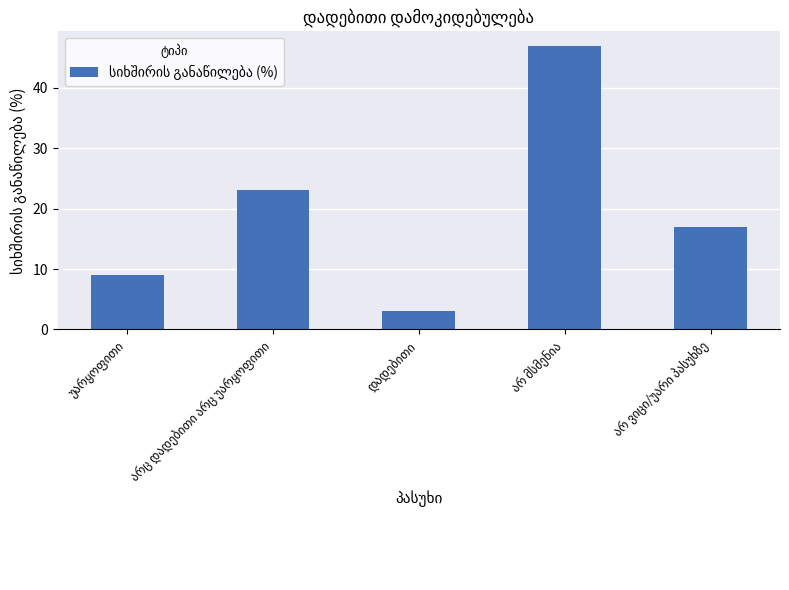

What is the average value?

20